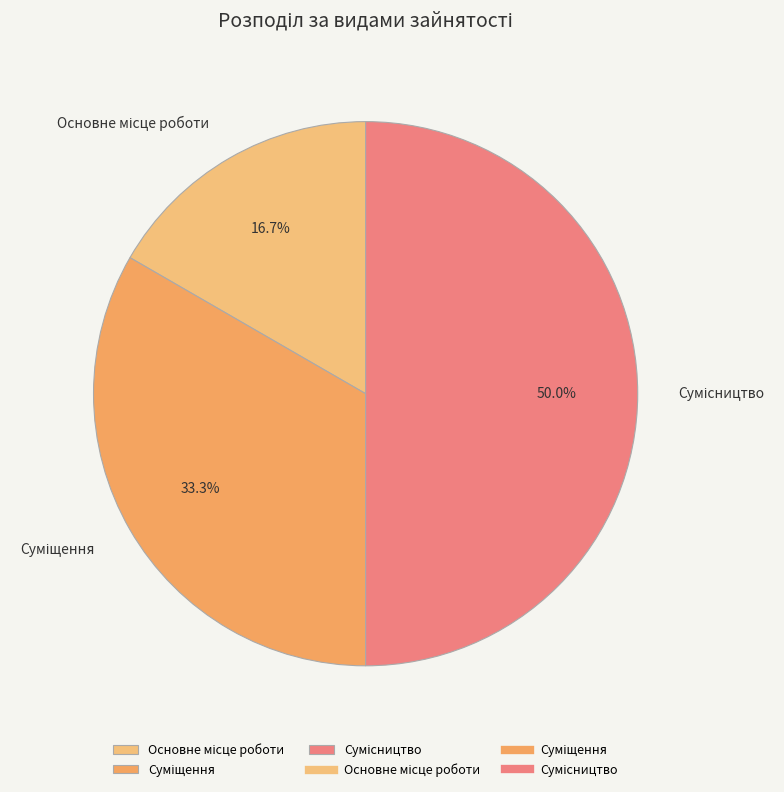

Is the sum of Сумісництво and Суміщення greater than half?

Yes